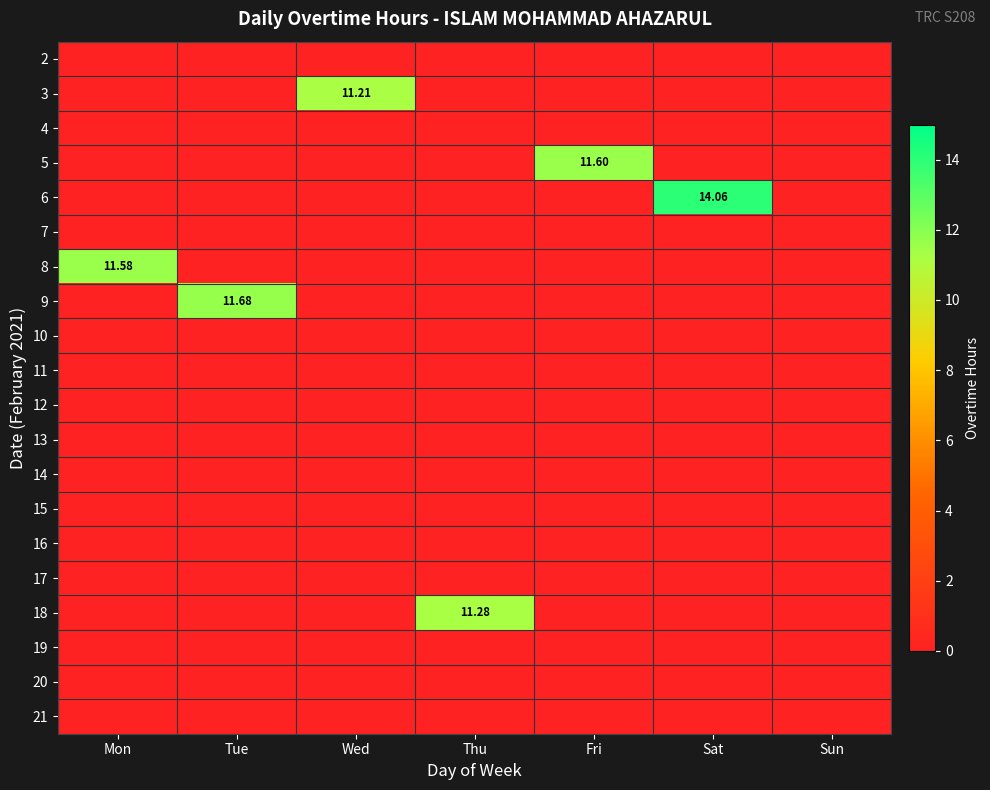

Where is 21 nearest to the value 0?

Mon